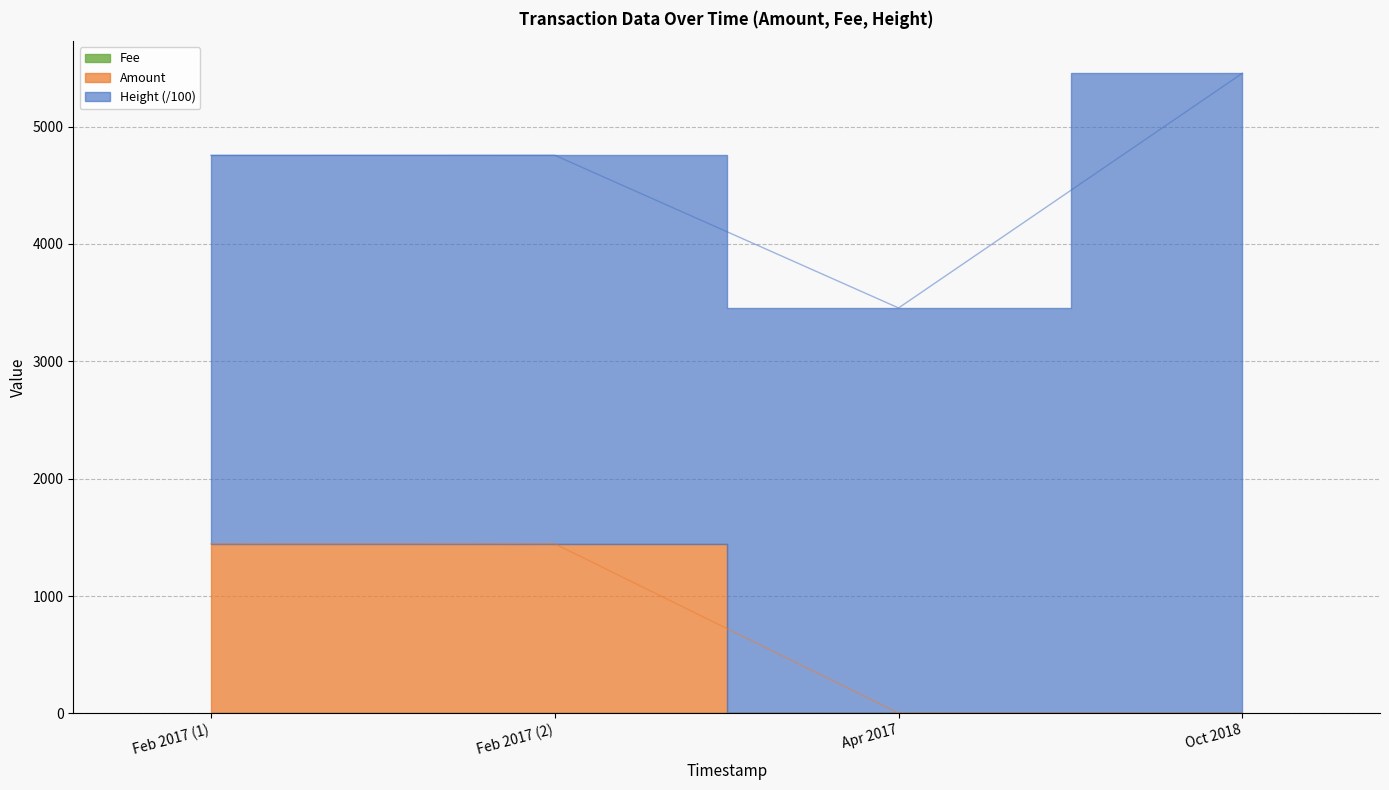

At which category does Fee reach its first local peak?

Apr 2017